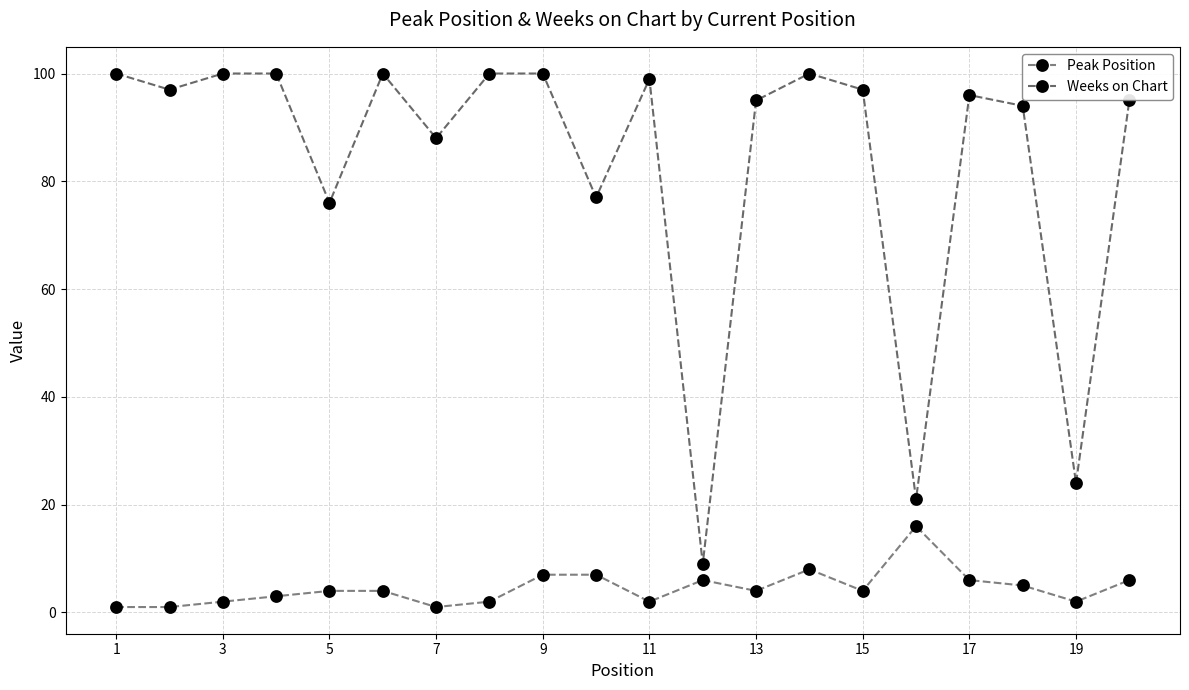

Does the chart have visible grid lines?

Yes